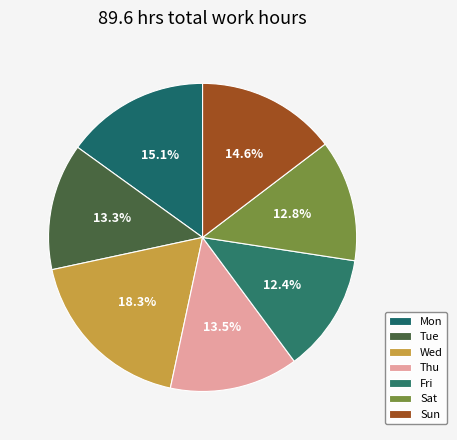

To the nearest percent, what is the average slice percentage?

14%